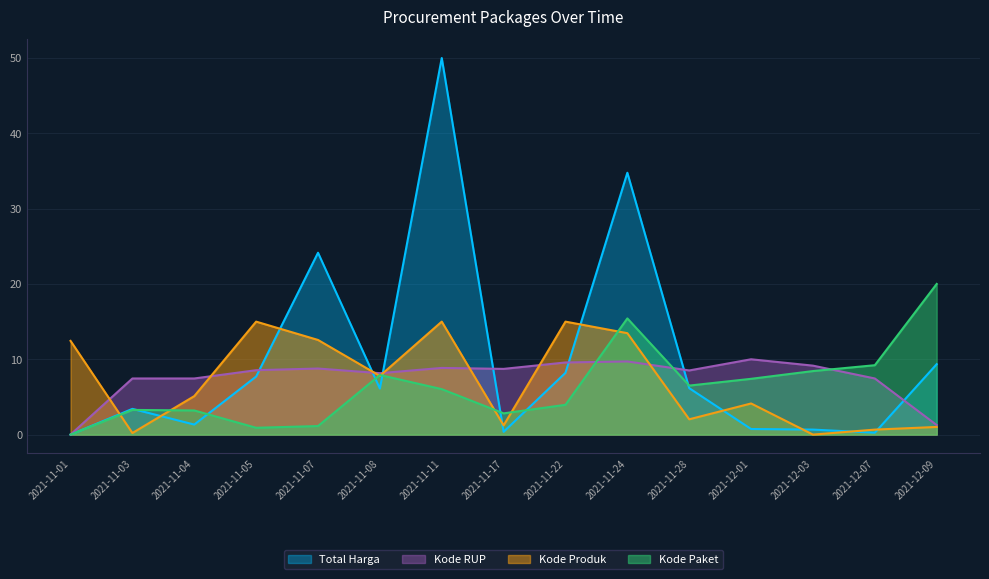

Where is the first local maximum for Kode Produk?

2021-11-05